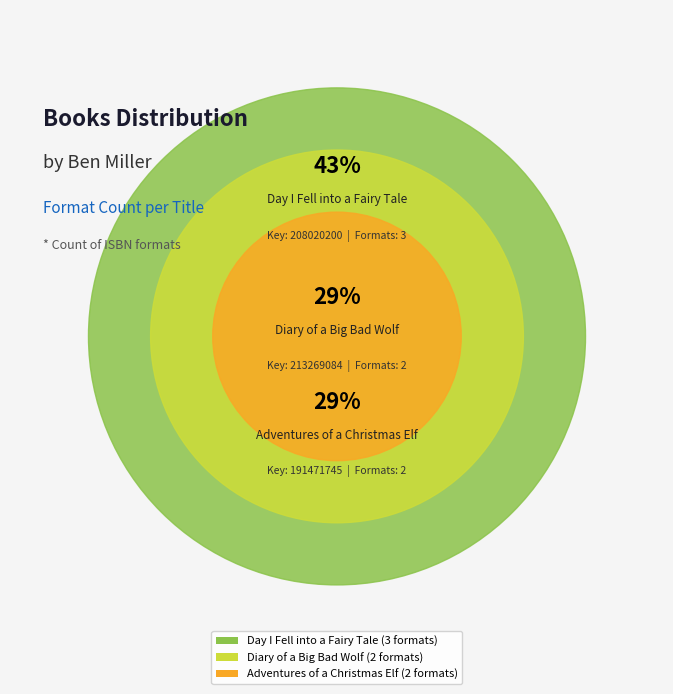

What percentage do Adventures of a Christmas Elf and Day I Fell into a Fairy Tale together represent?

71.4%